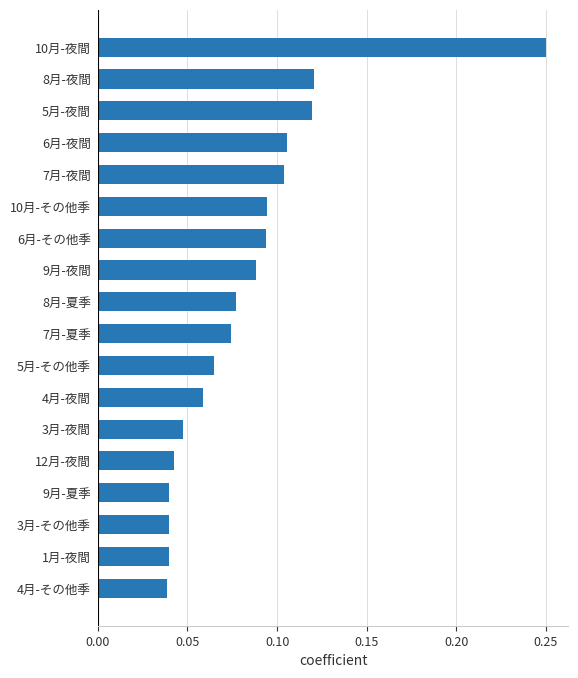

The chart shows a value of 0.0 at 7月-夜間. True or false?

False